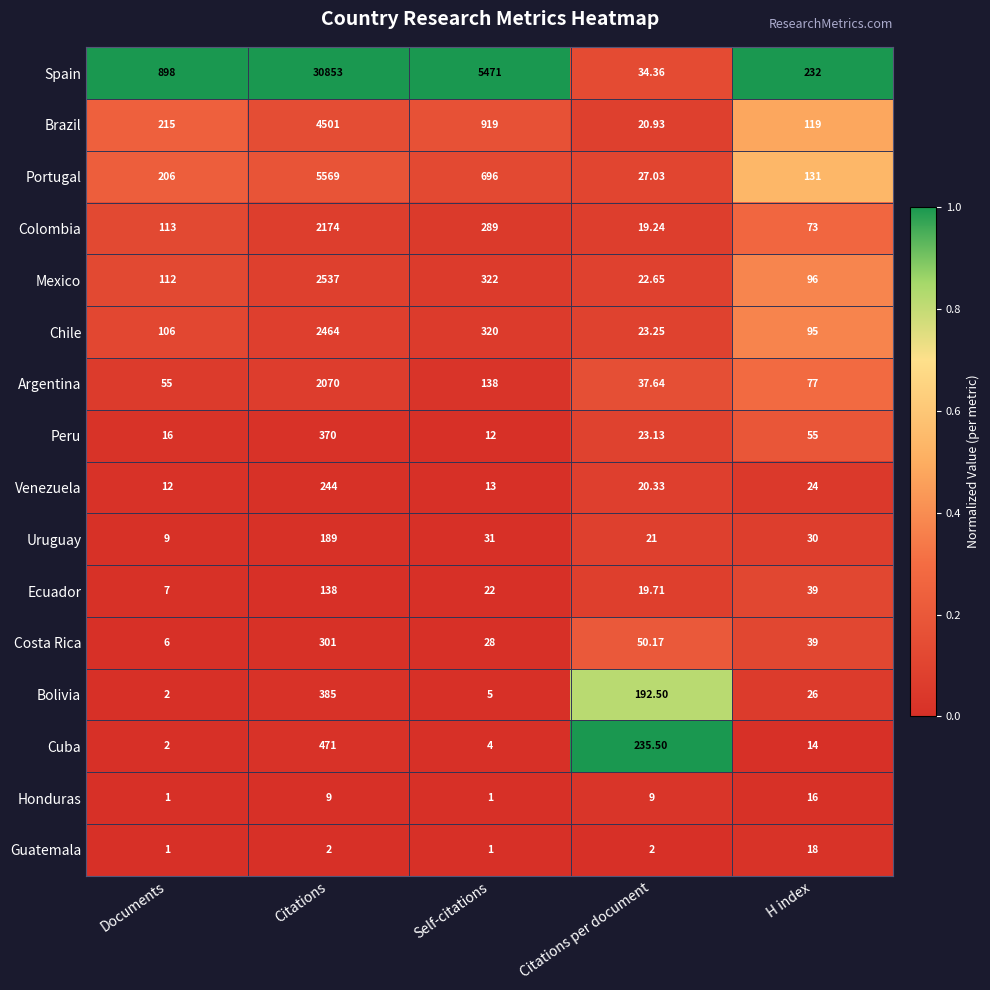

Between Citations and Citations per document, which series saw the biggest shift?

Spain